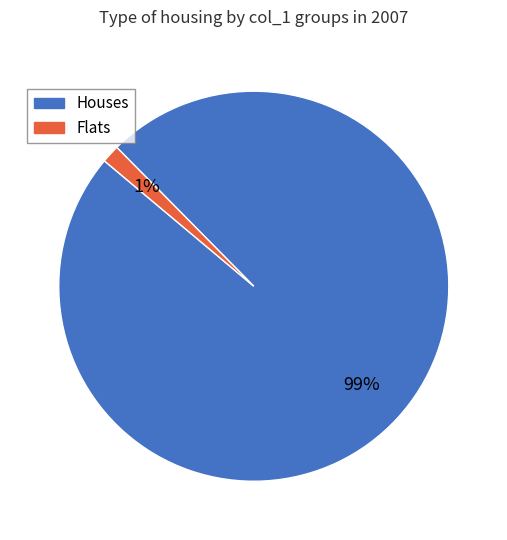

To the nearest percent, what is the average slice percentage?

50%